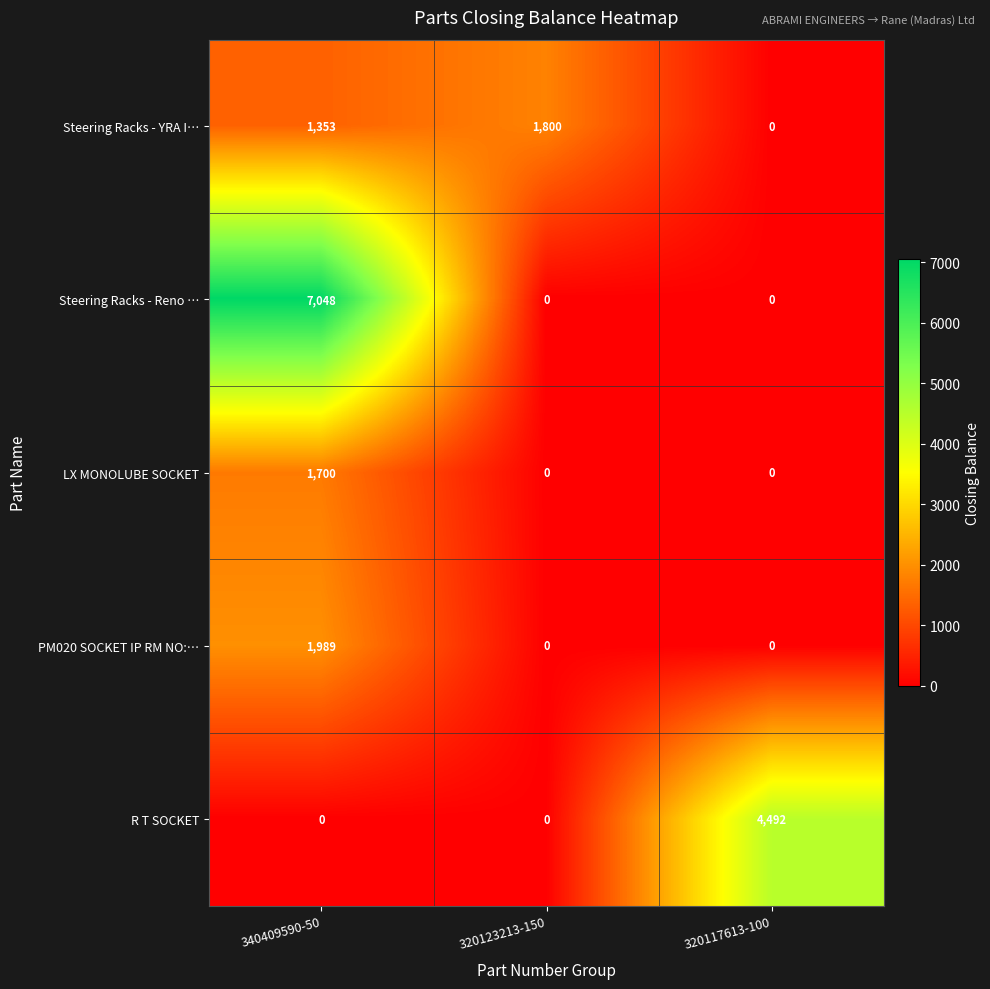

Reading left to right, list all the values displayed in this chart.

Steering Racks - YRA I…: 340409590-50=1353	320123213-150=1800	320117613-100=0
Steering Racks - Reno …: 340409590-50=7048	320123213-150=0	320117613-100=0
LX MONOLUBE SOCKET: 340409590-50=1700	320123213-150=0	320117613-100=0
PM020 SOCKET IP RM NO:…: 340409590-50=1989	320123213-150=0	320117613-100=0
R T SOCKET: 340409590-50=0	320123213-150=0	320117613-100=4492